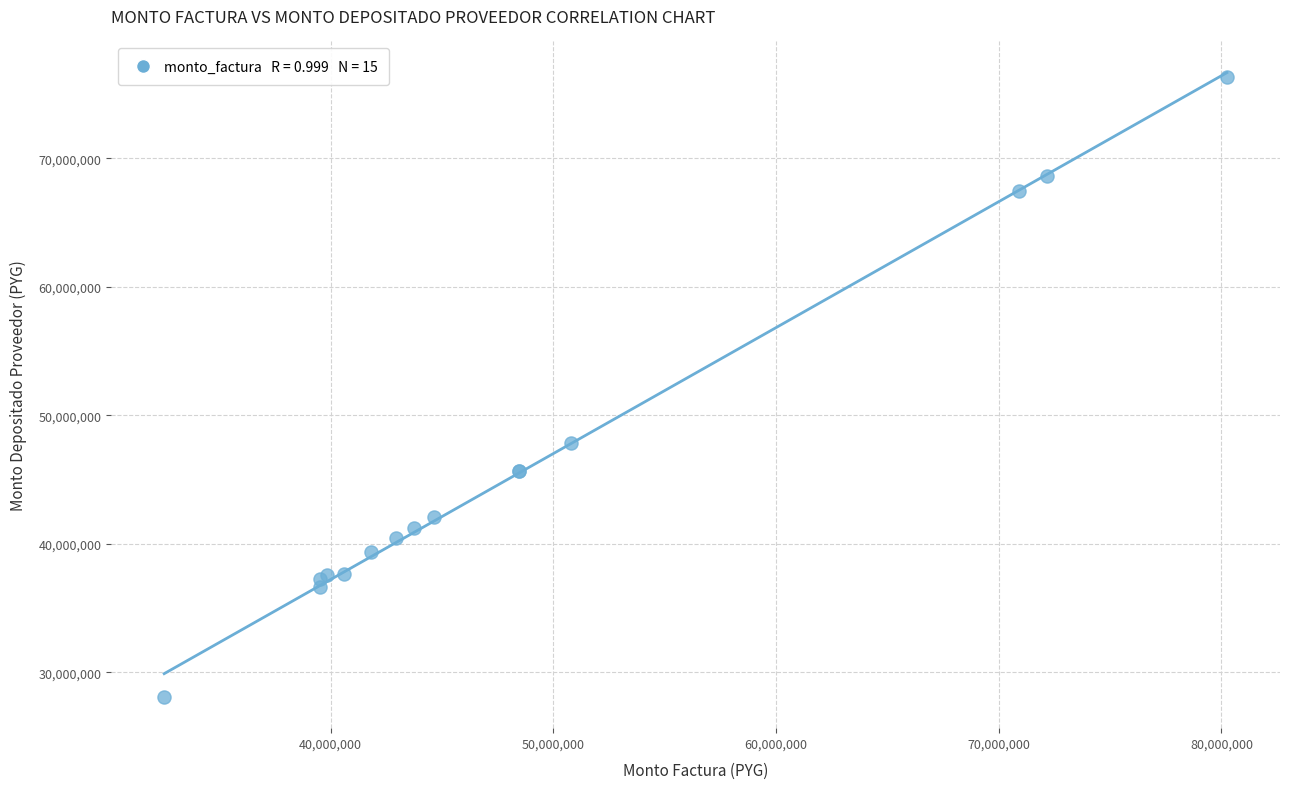

What Y value in the scatter plot is closest to 52194007?

47832480